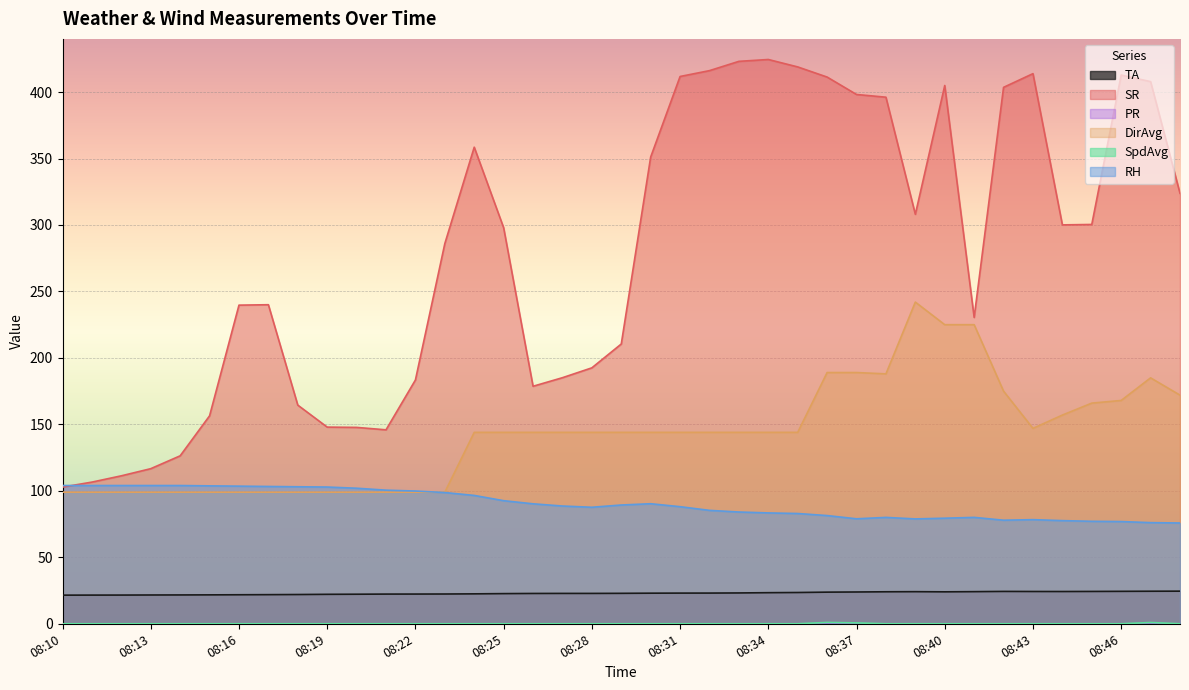

What is the sum of the SpdAvg values at 08:47 and 08:40?

1.0